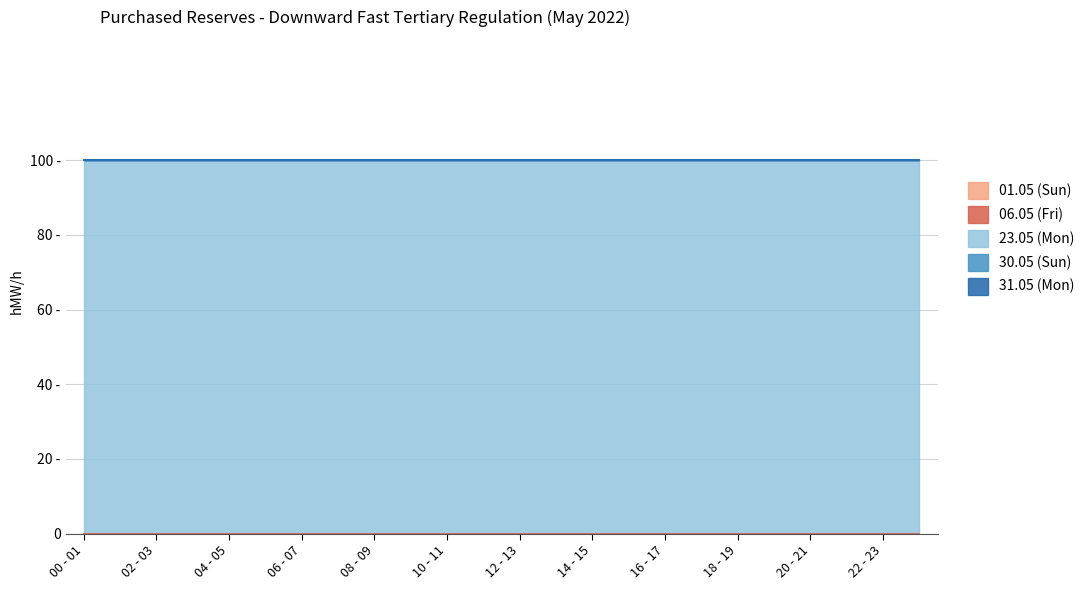

Where is 23.05 (Mon) nearest to the value 100?

00 - 01